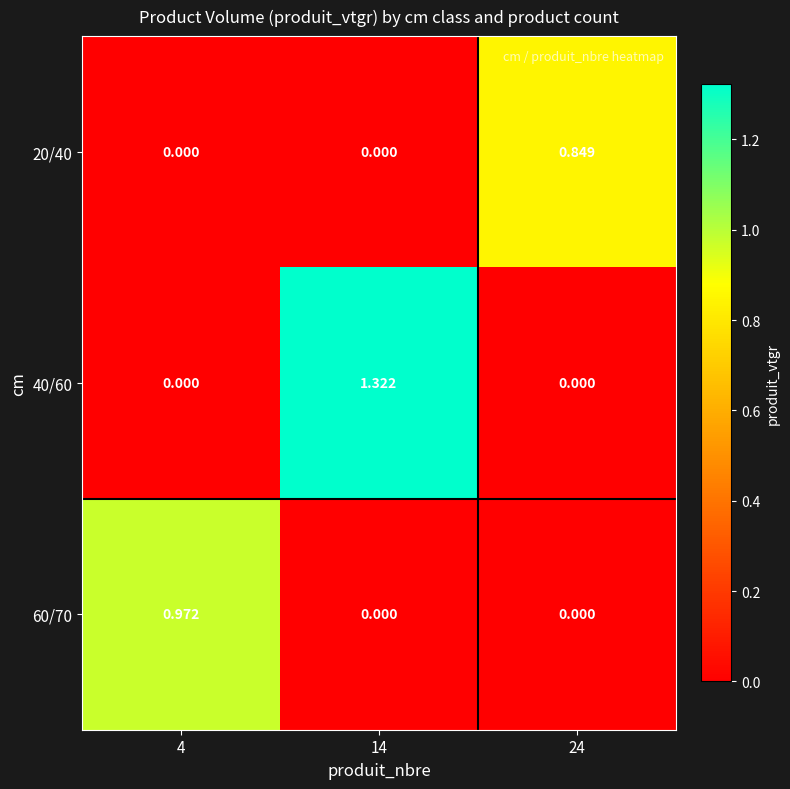

Which series has the largest total across all categories?

40/60